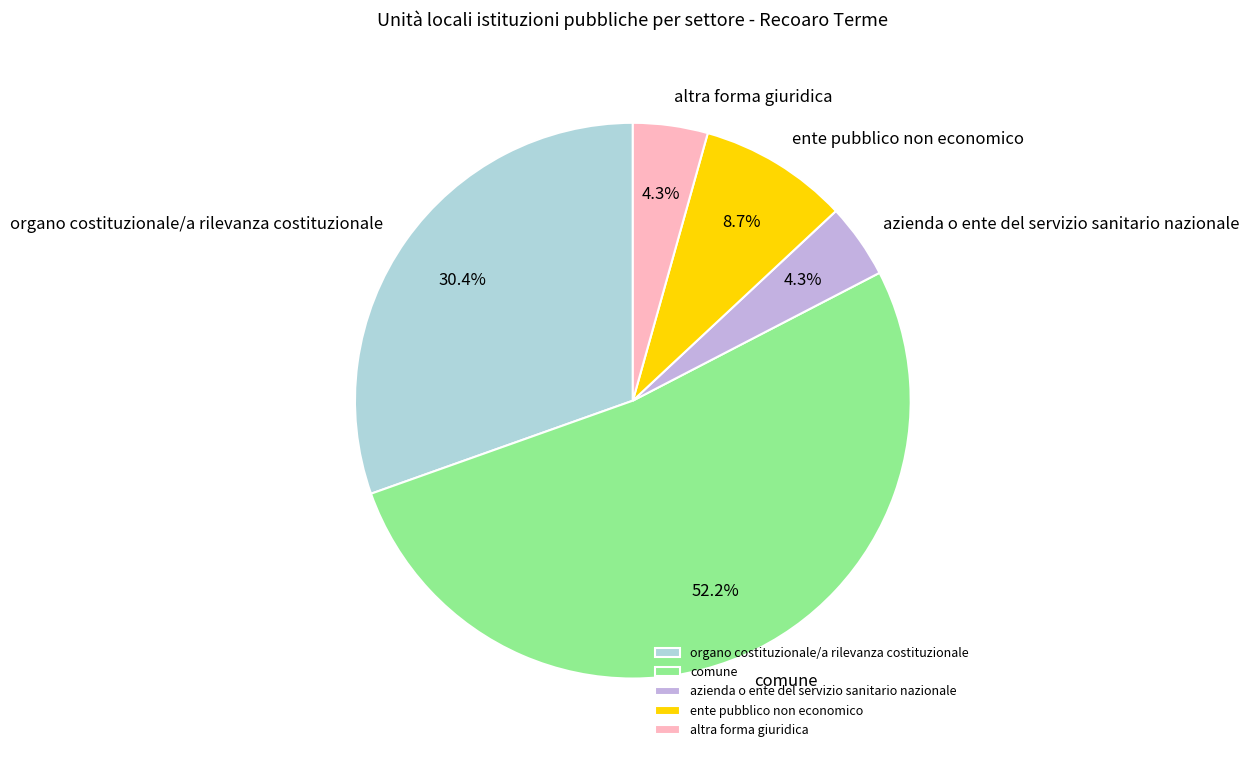

To the nearest percent, what is the difference between the largest and smallest slice percentages?

48%